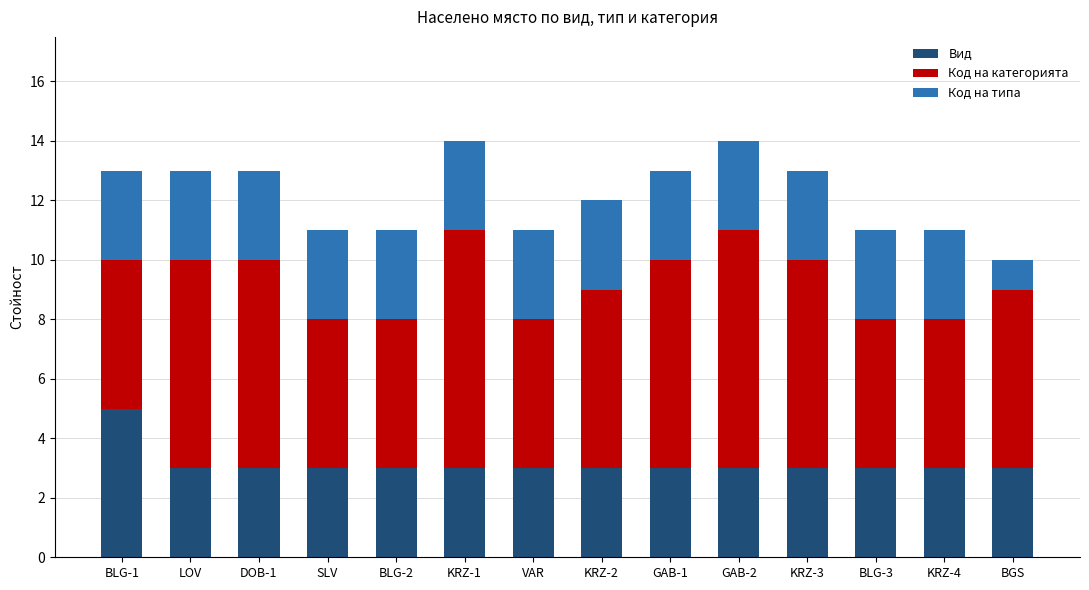

Read the Вид value at BLG-2.

3